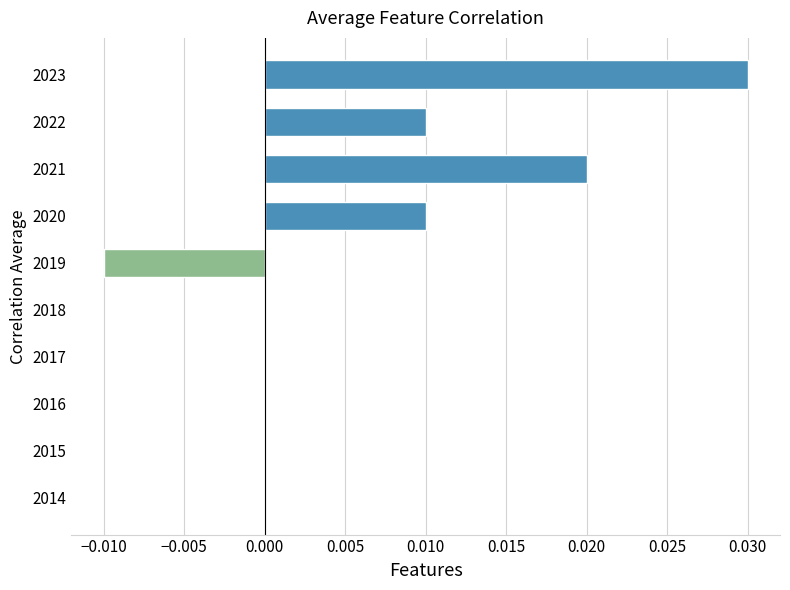

Which has a higher value, 2023 or 2014?

2023